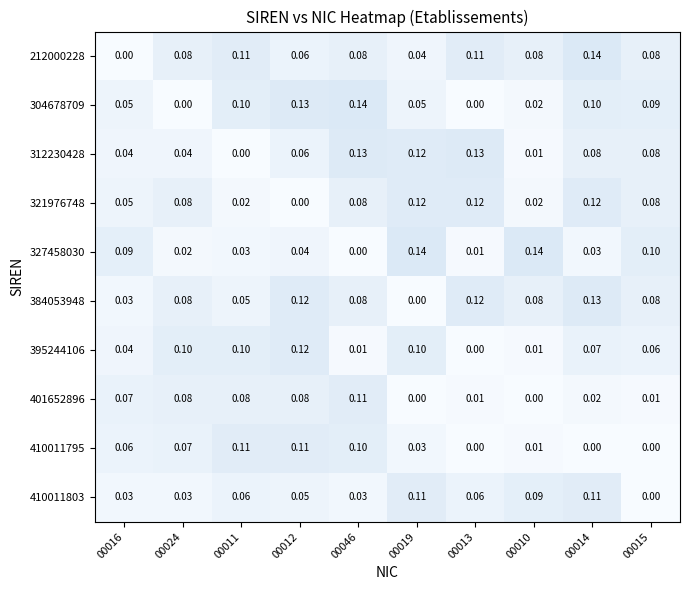

How many categories are shown in the chart?

10